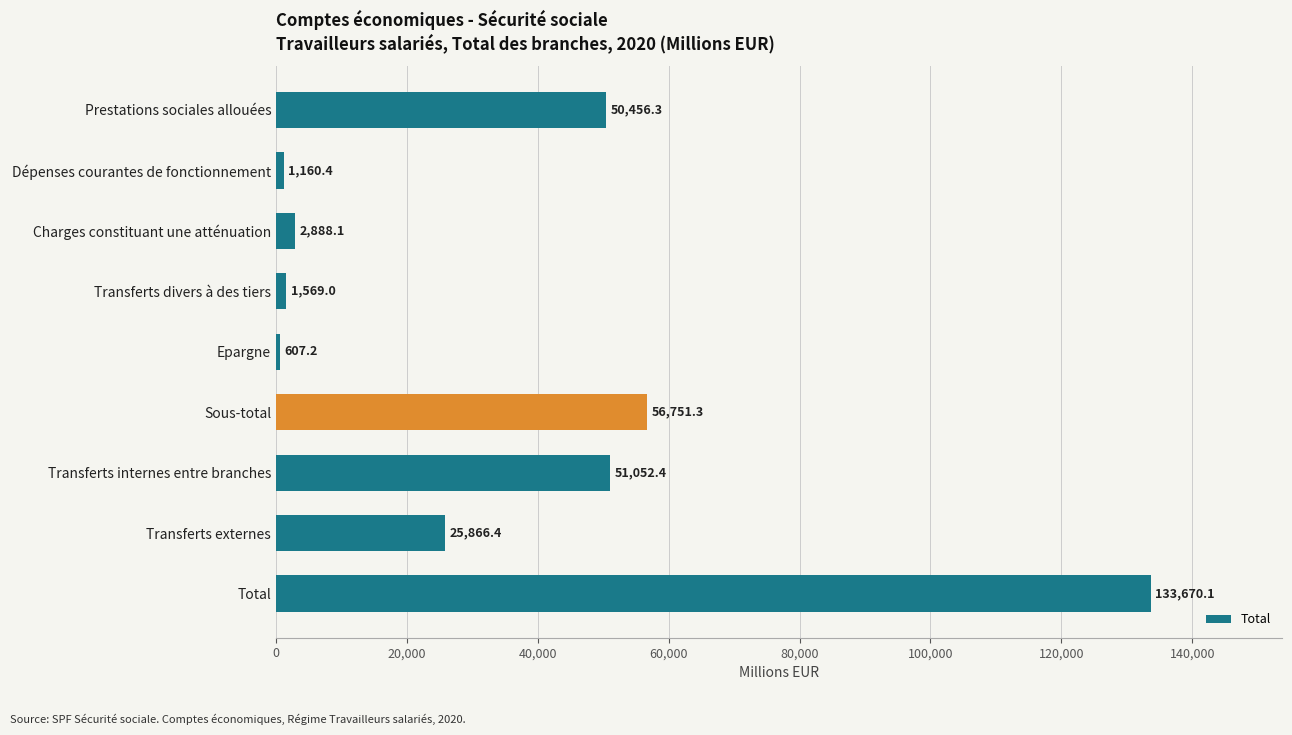

Rank the categories by value from highest to lowest.

Total, Sous-total, Transferts internes entre branches, Prestations sociales allouées, Transferts externes, Charges constituant une atténuation, Transferts divers à des tiers, Dépenses courantes de fonctionnement, Epargne